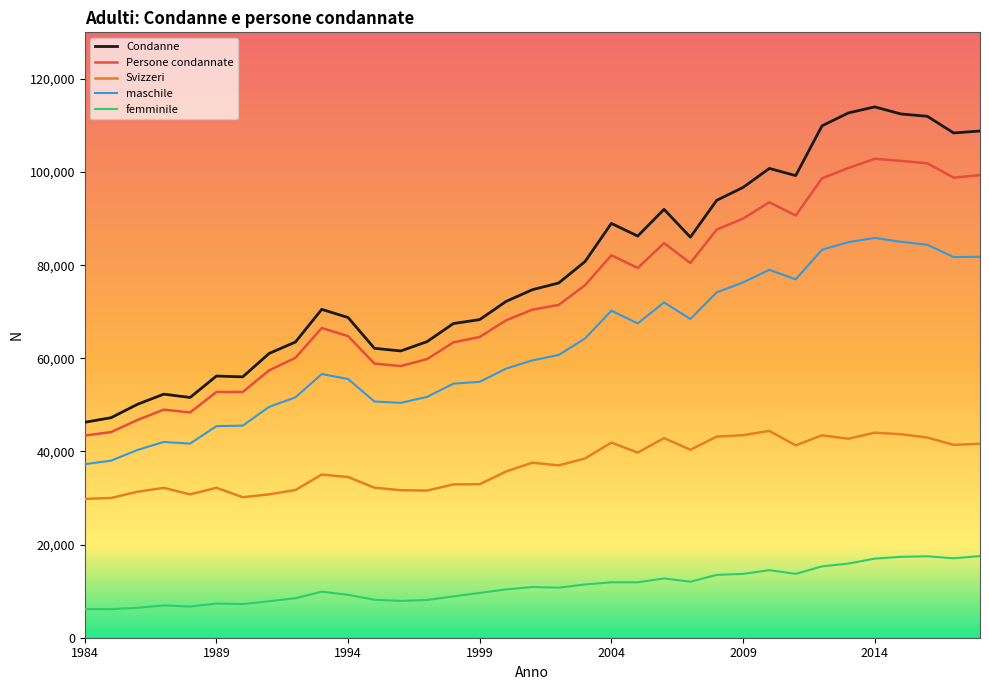

List the series in order of their peak value, lowest first.

femminile, Svizzeri, maschile, Persone condannate, Condanne